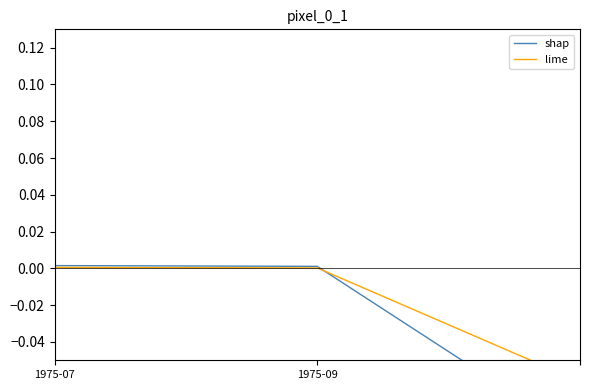

The value of lime at 2 is -0.1. True or false?

False